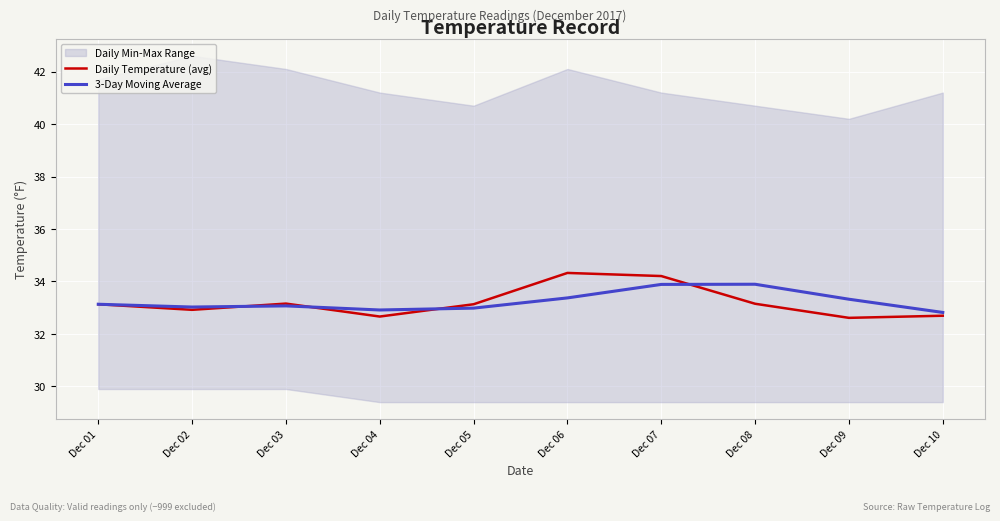

At Dec 04, list the series in order from largest to smallest.

3-Day Moving Average, Daily Temperature (avg)